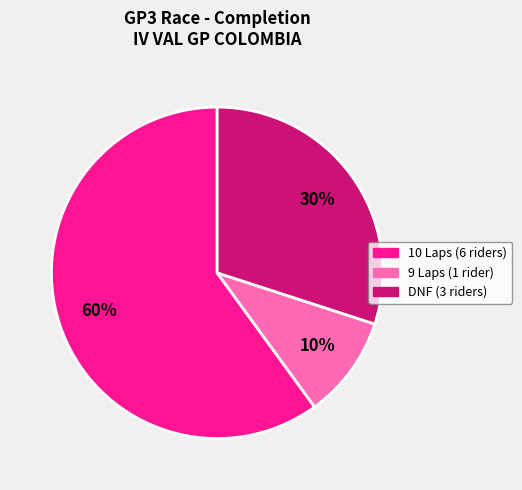

Does any single category account for the majority?

Yes